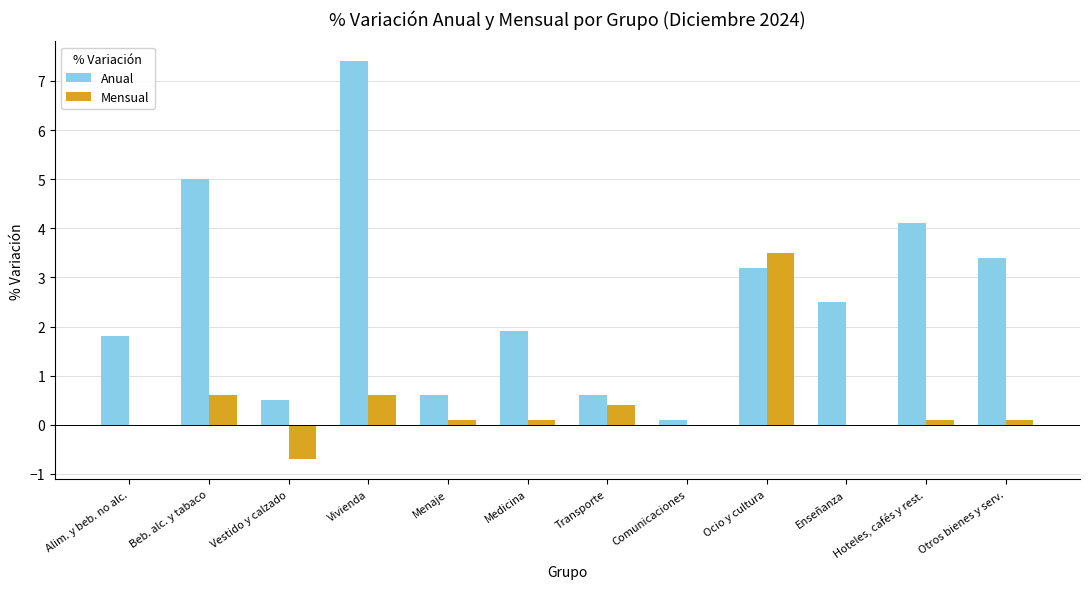

Does the chart contain stacked bars?

No